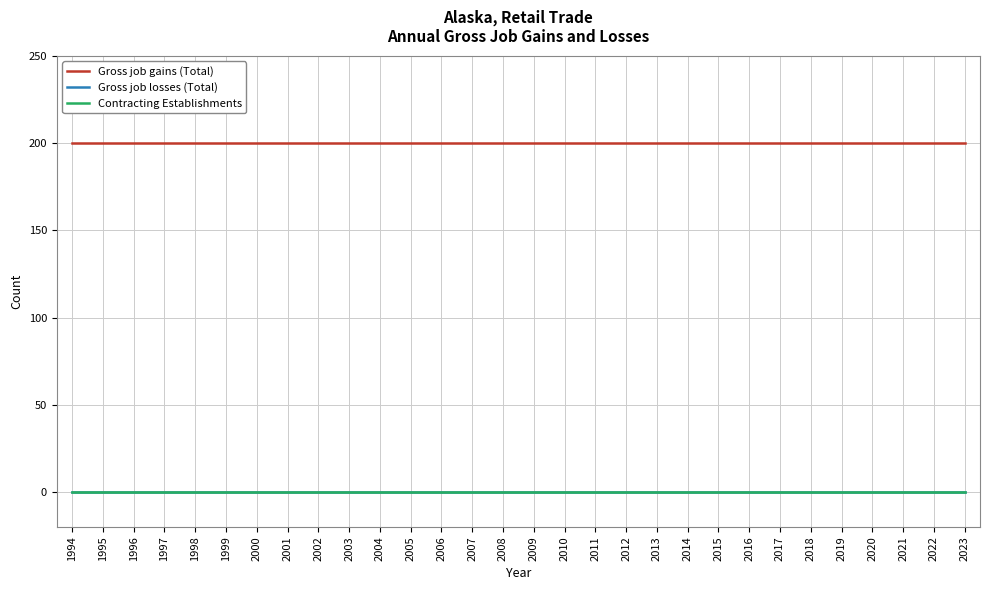

True or false: Contracting Establishments and Gross job losses (Total) intersect in this chart.

False